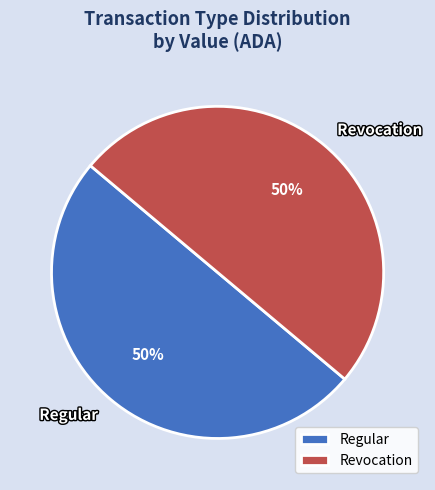

To the nearest percent, what is the difference between the largest and smallest slice percentages?

0%